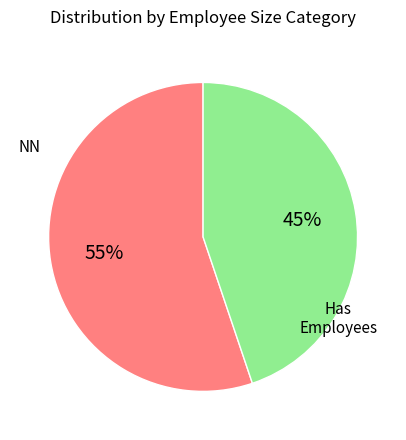

Does any single category account for the majority?

Yes